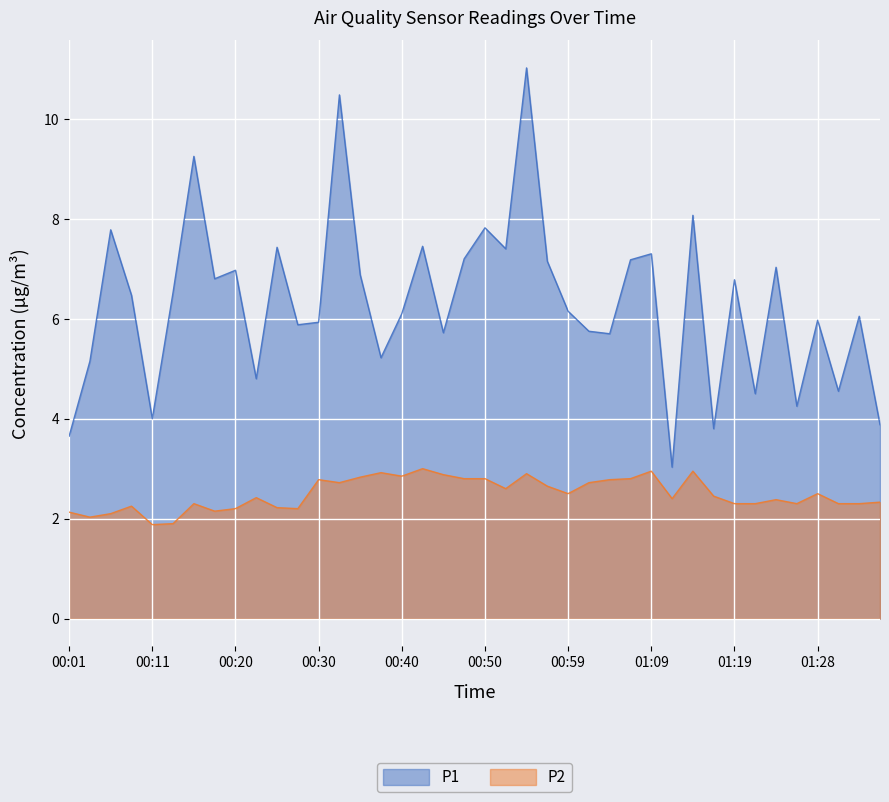

Which series has the largest total across all categories?

P1